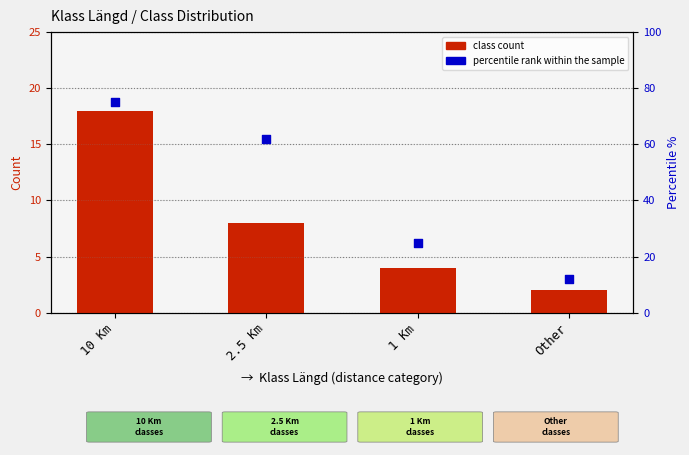

What is the total value across all series at 1 Km?

29